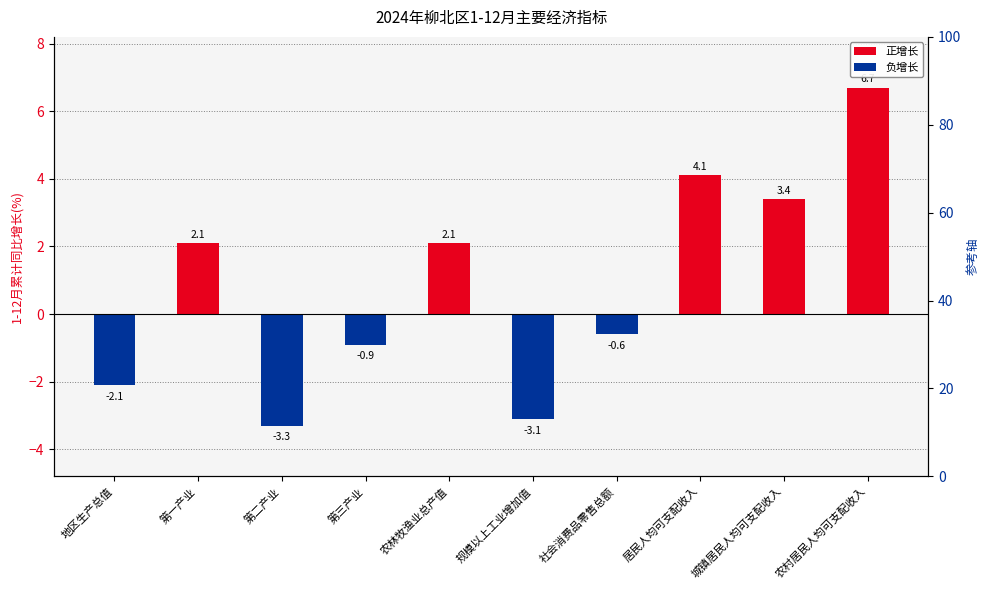

Are the bars grouped side by side (vs. stacked)?

No